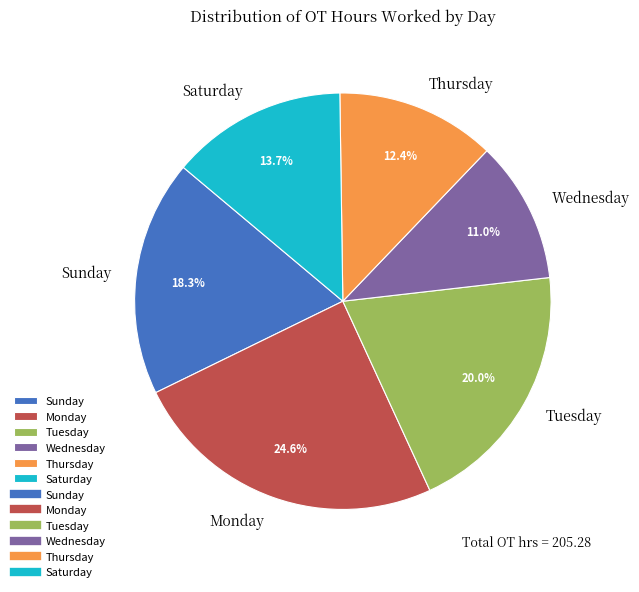

Which category has the smallest portion of the pie?

Wednesday